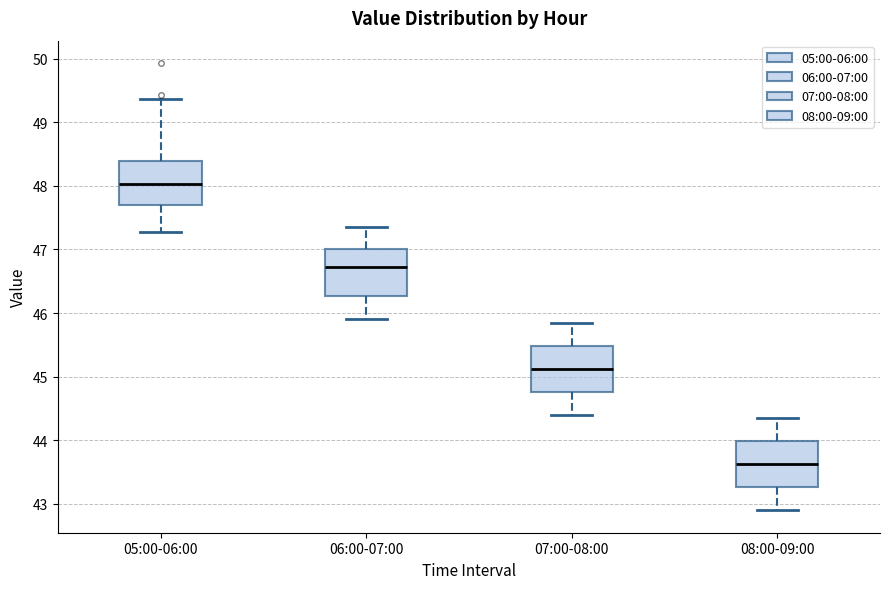

Which box has the lowest median line?

08:00-09:00